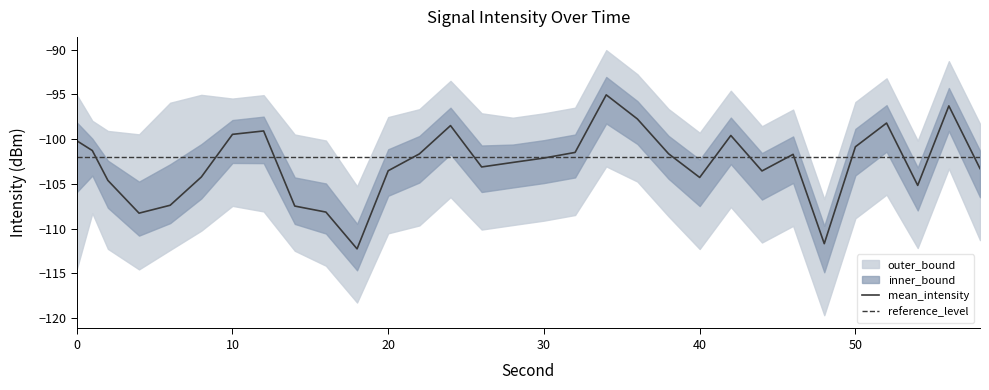

The upper_bound series shows -99.1 at 2. True or false?

True